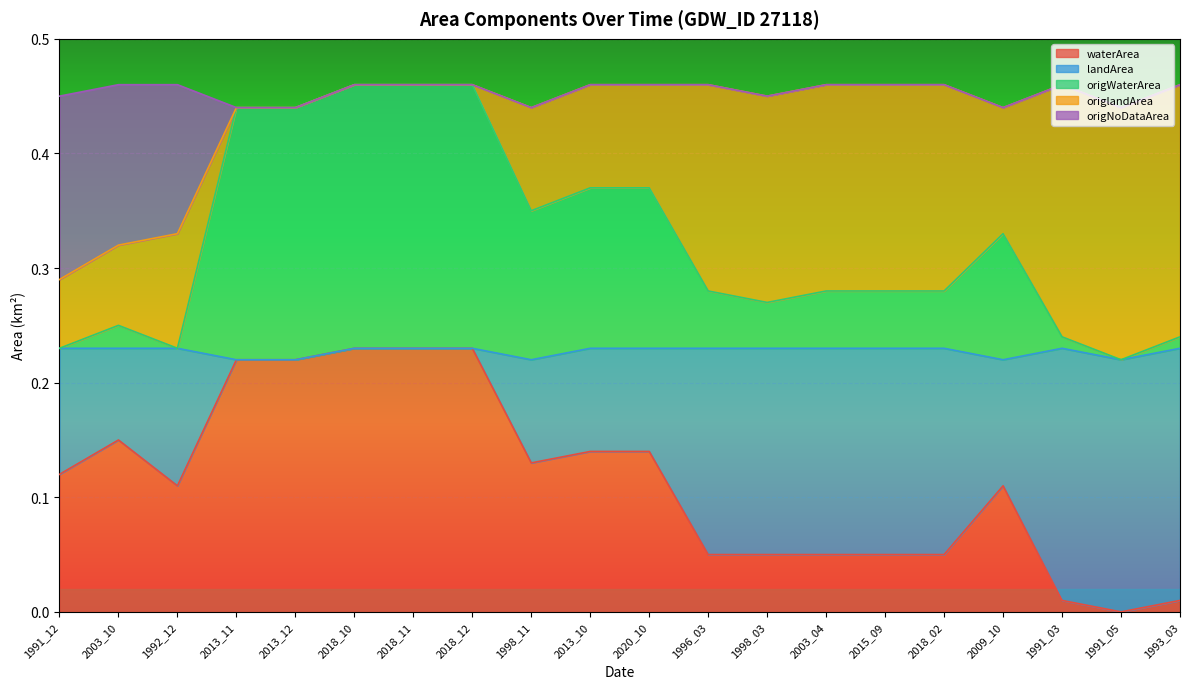

True or false: waterArea and origNoDataArea intersect in this chart.

False